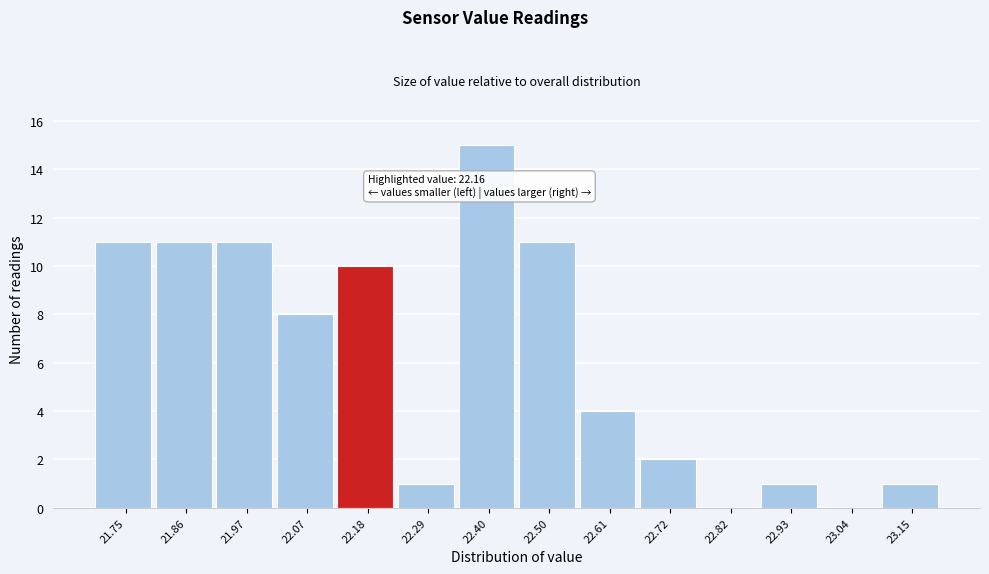

Over which range of the x-axis is the bar tallest?

22.34 to 22.46